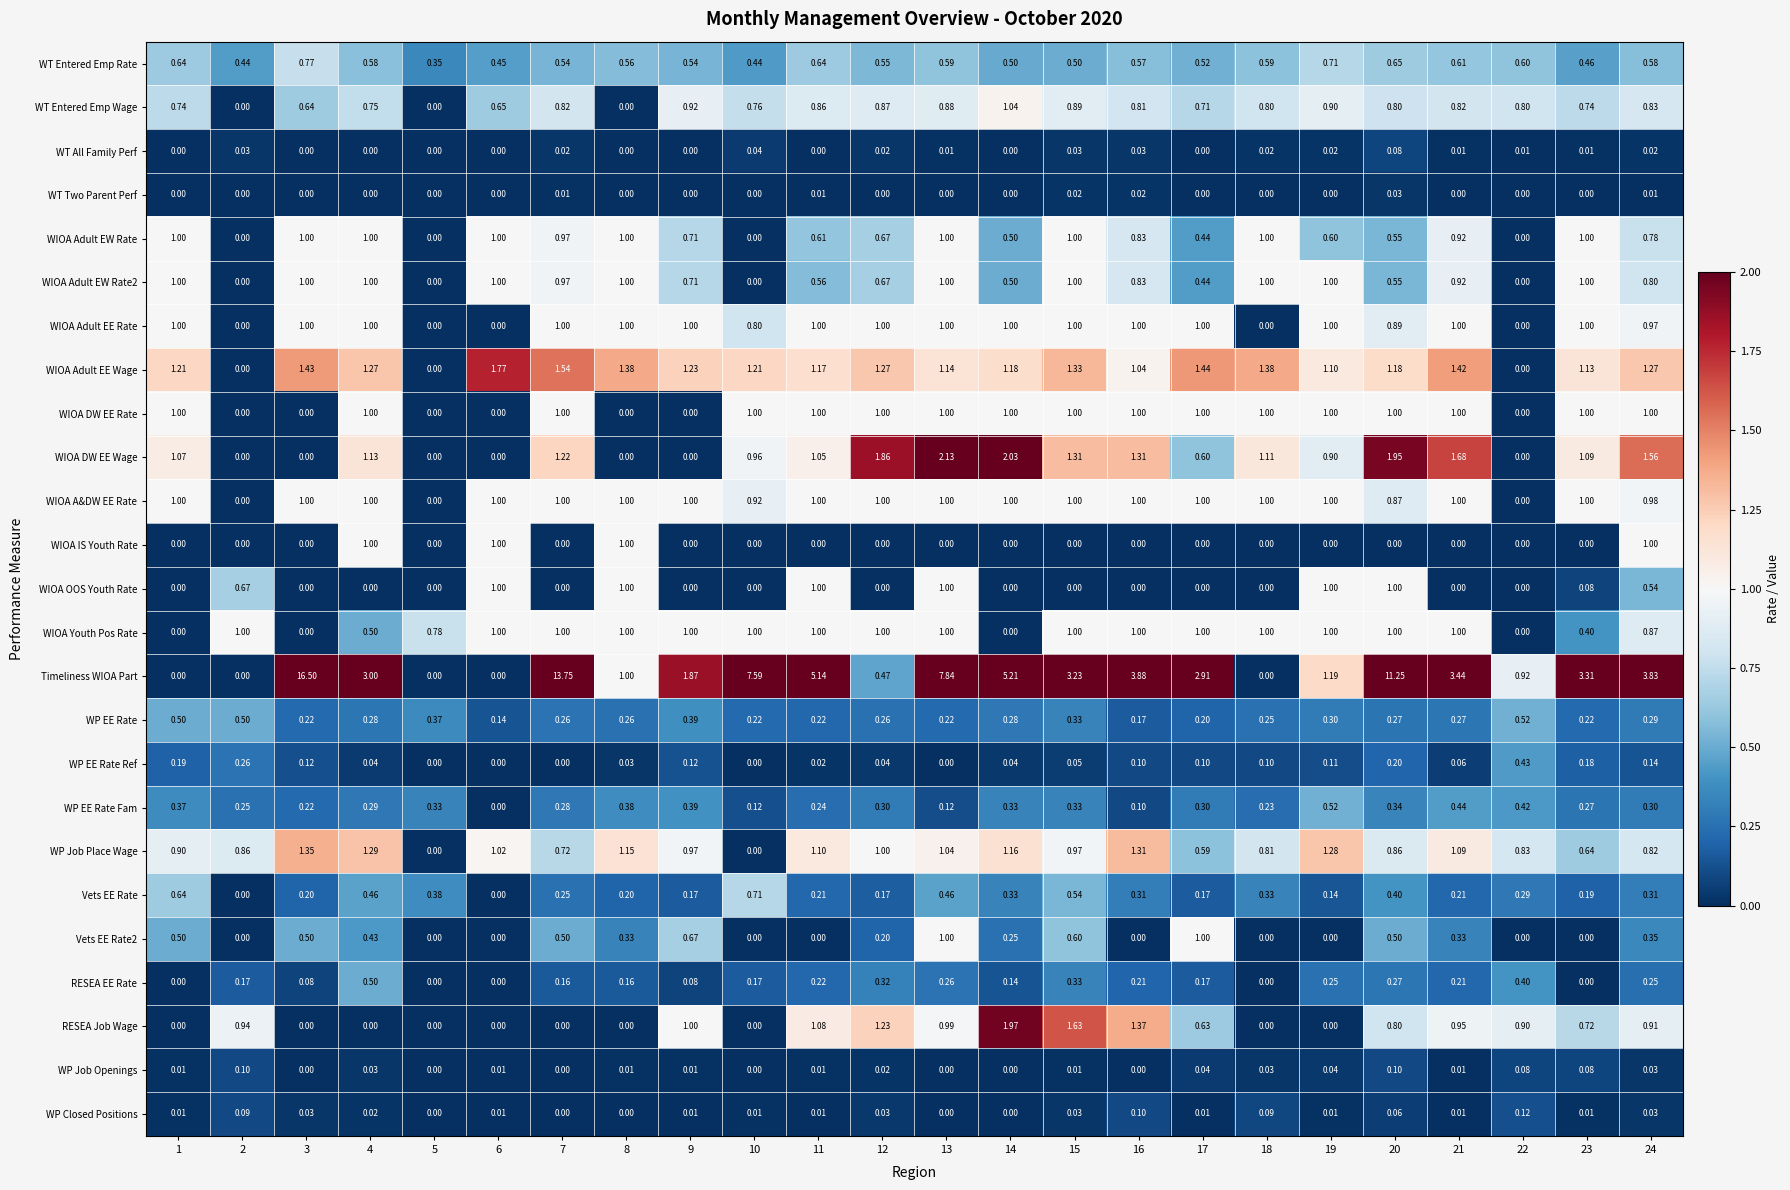

Between 2 and 18, which series saw the biggest shift?

WIOA Adult EE Wage